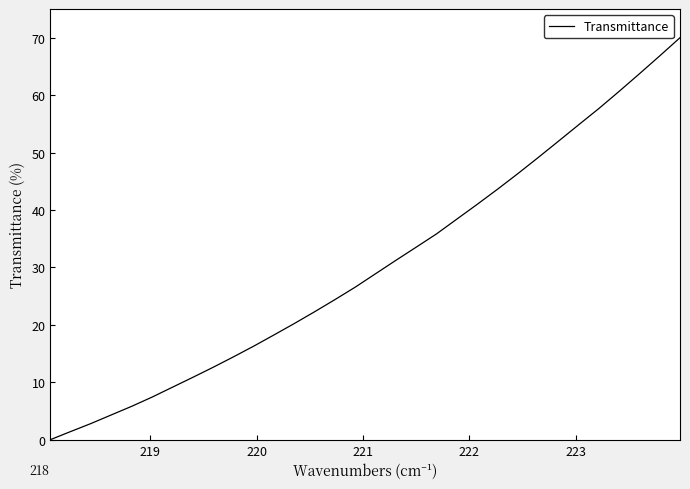

What is the greatest value displayed?

70.0